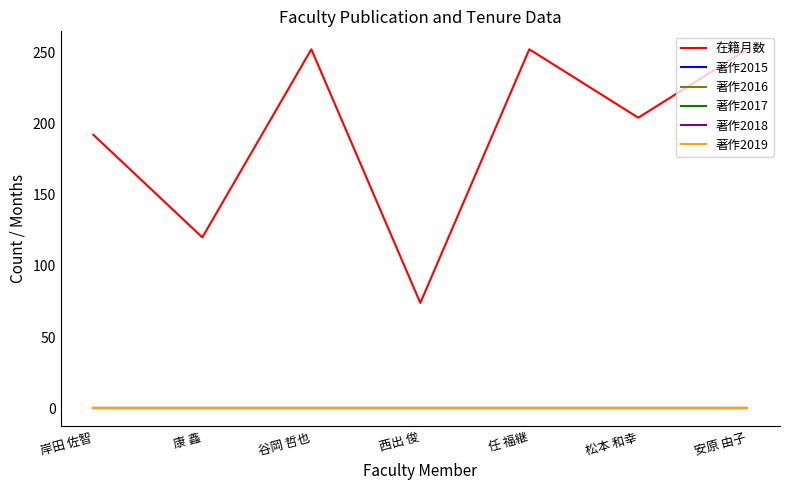

Reading left to right, extract all data points from this chart.

在籍月数: 192	120	252	74	252	204	252
著作2015: 0	0	0	0	0	0	0
著作2016: 0	0	0	0	0	0	0
著作2017: 0	0	0	0	0	0	0
著作2018: 0	0	0	0	0	0	0
著作2019: 0	0	0	0	0	0	0